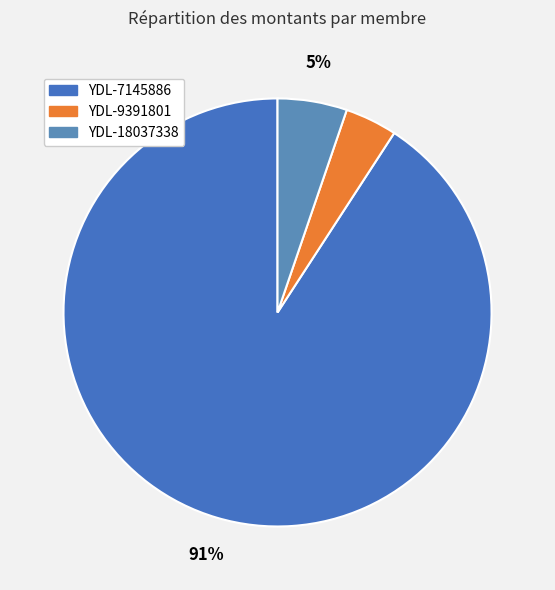

To the nearest percent, what is the average slice percentage?

33%